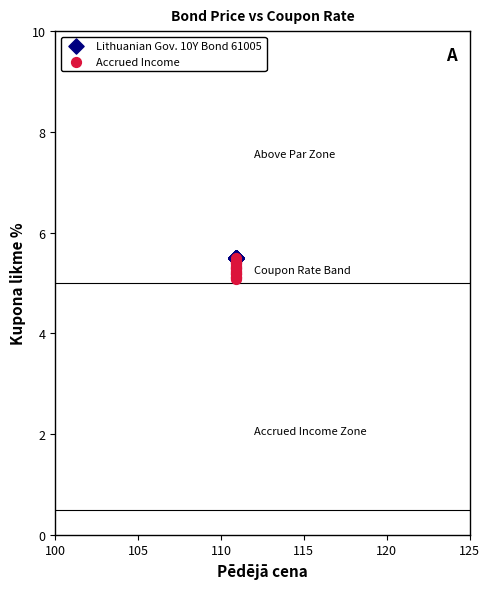

What are all the series names shown in the legend?

Lithuanian Gov. 10Y Bond 61005, Accrued Income